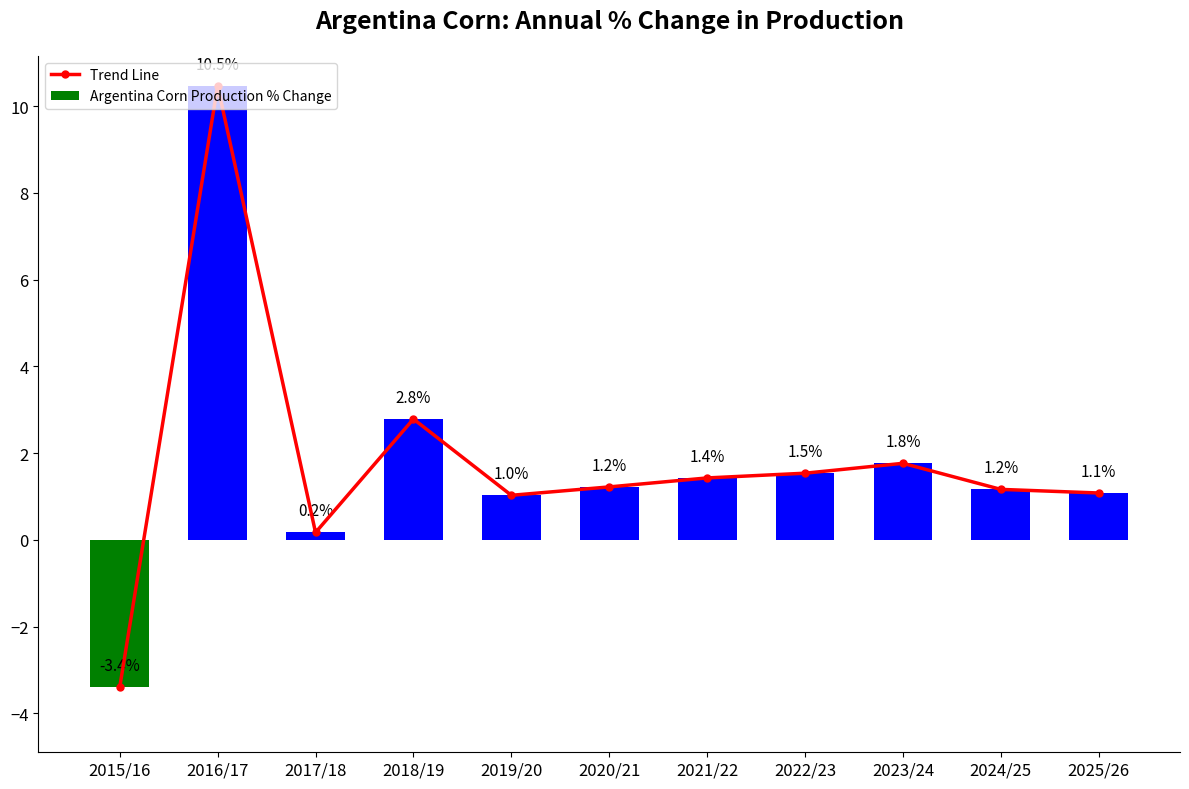

Which series changed the most between 2019/20 and 2020/21?

Trend Line